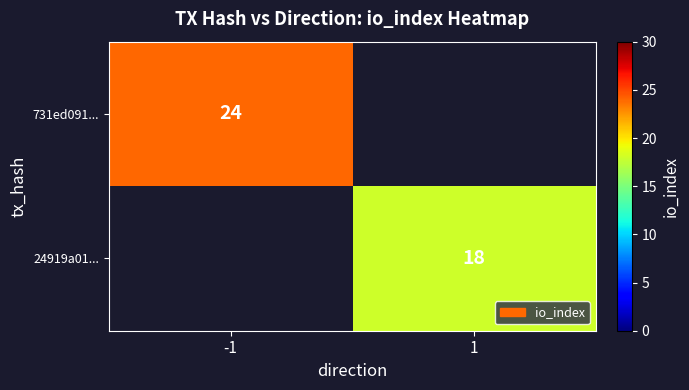

The 731ed091... series shows 12 at -1. True or false?

False